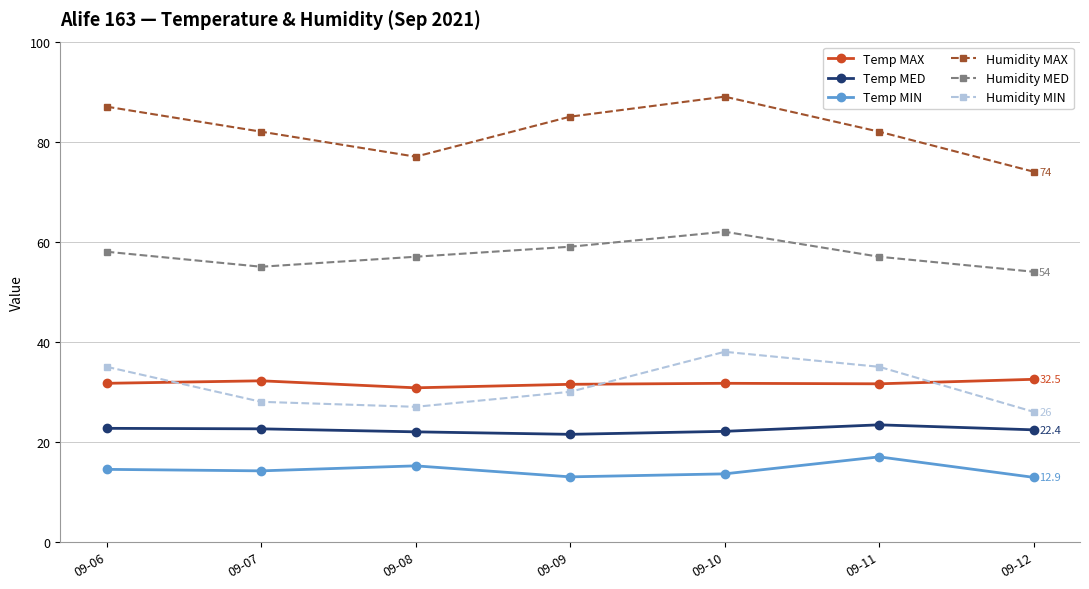

Which series has the largest range (max minus min)?

Humidity MAX